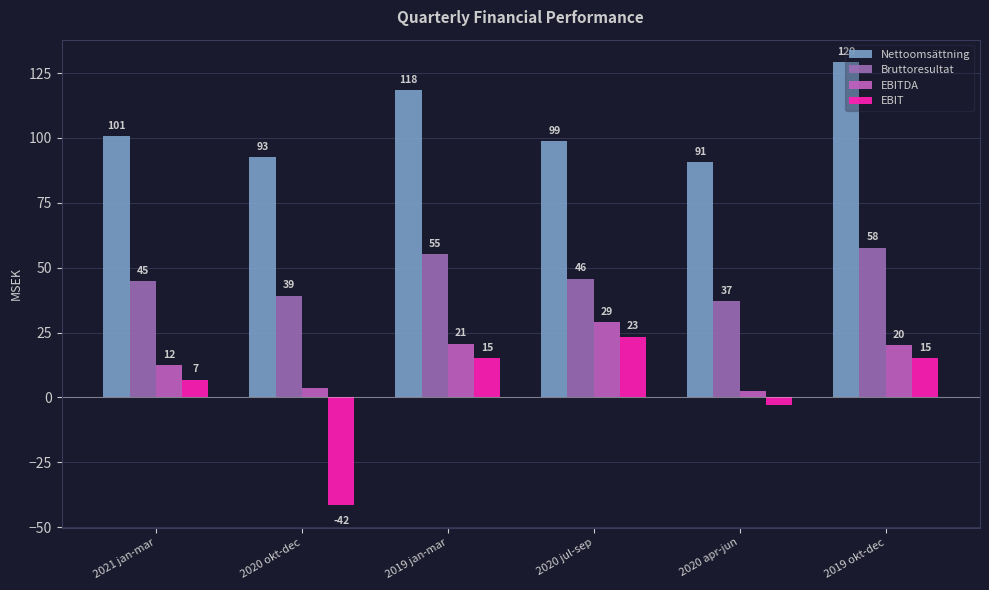

At which category is the sum across all series the highest?

2019 okt-dec